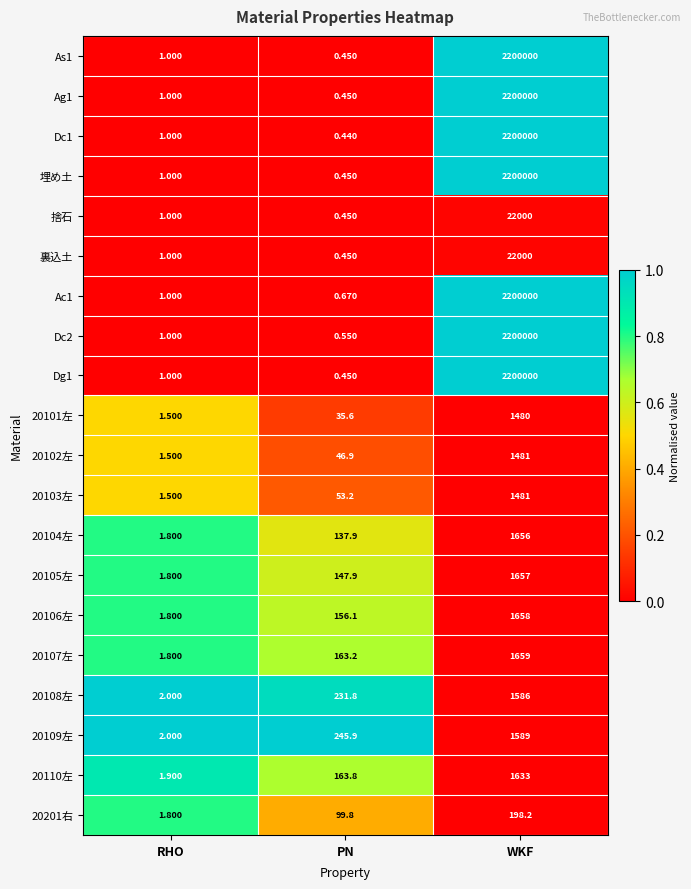

At how many categories does at least one series exceed 0?

3